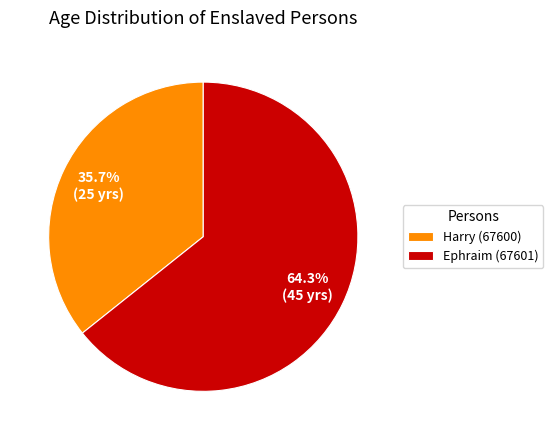

To the nearest percent, what is the average slice percentage?

50%